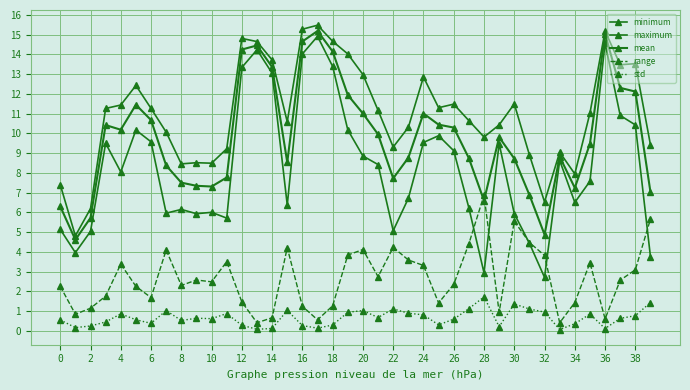

How many values in the range series exceed 2?

25